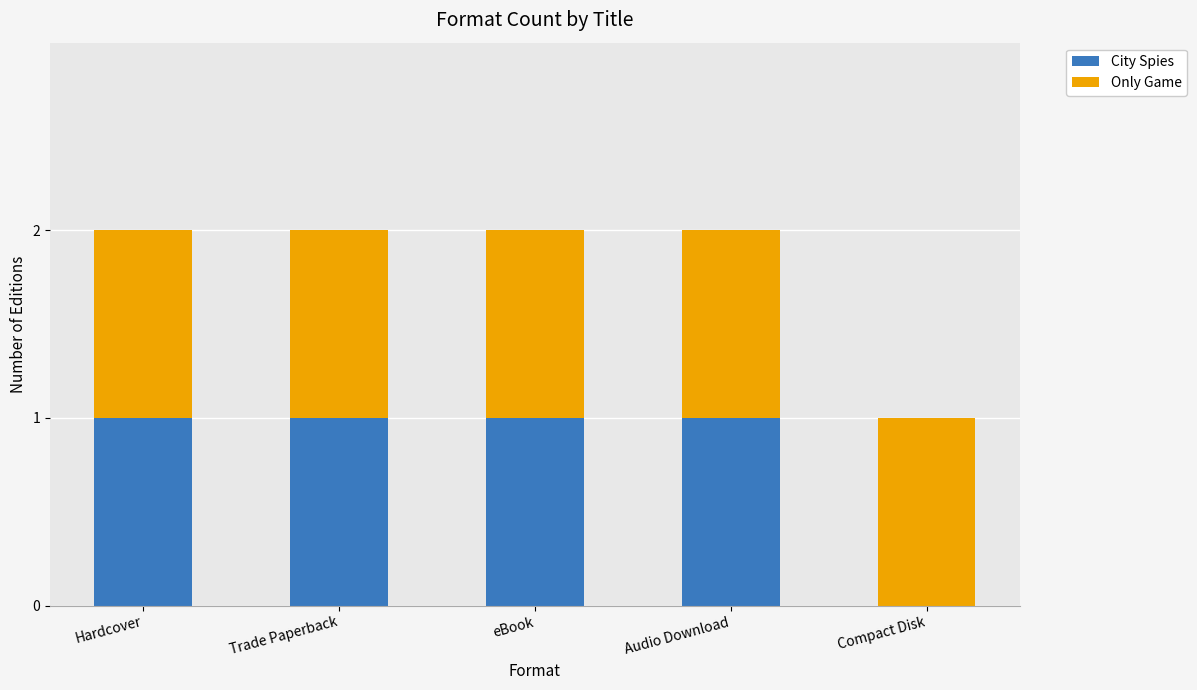

Reading right to left, transcribe the values for City Spies.

Compact Disk=0	Audio Download=1	eBook=1	Trade Paperback=1	Hardcover=1